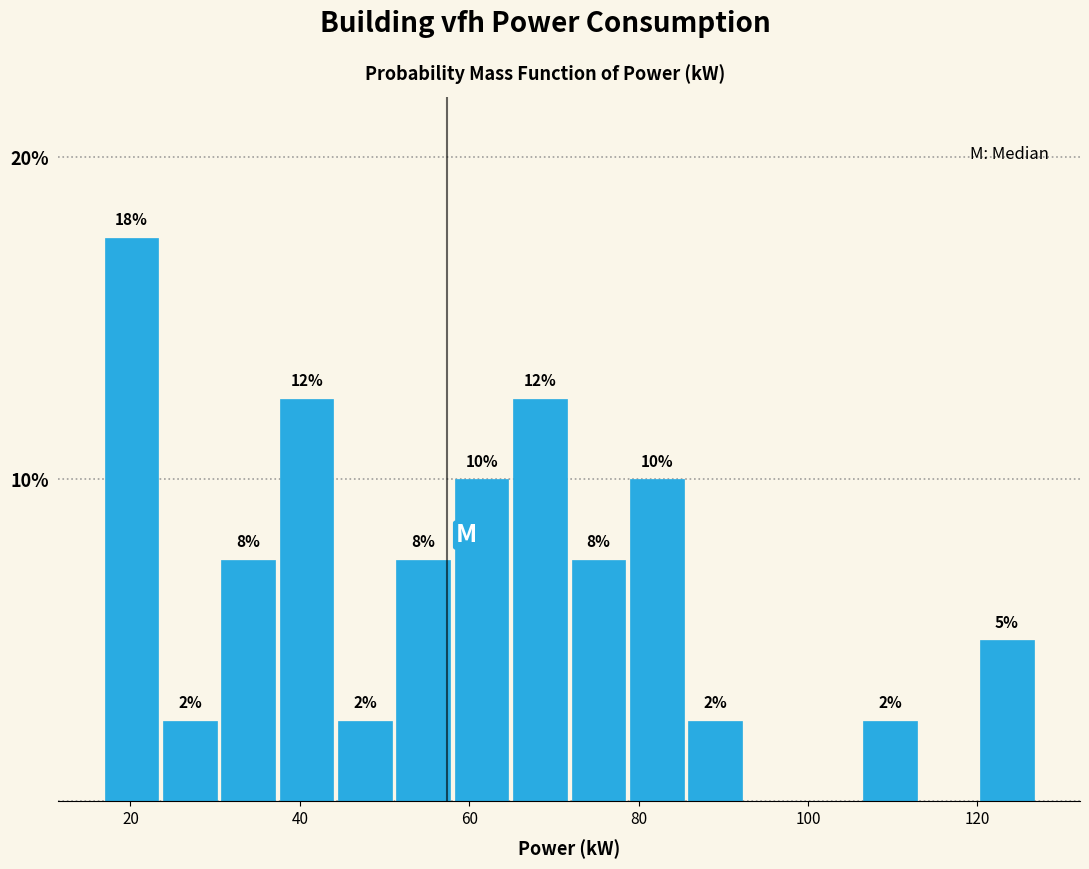

Around what value on the x-axis is the tallest bar? Give the approximate position of its centre, as read against the axis.

20